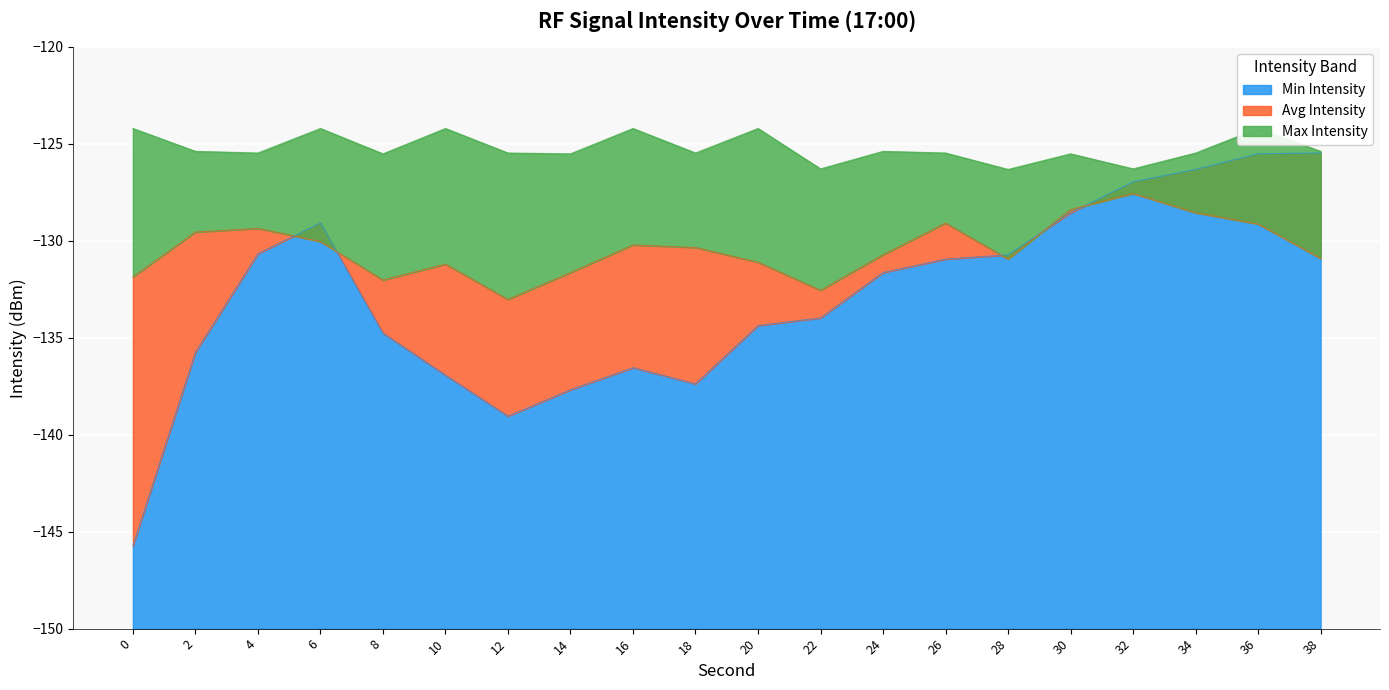

True or false: Avg Intensity and Max Intensity intersect in this chart.

False